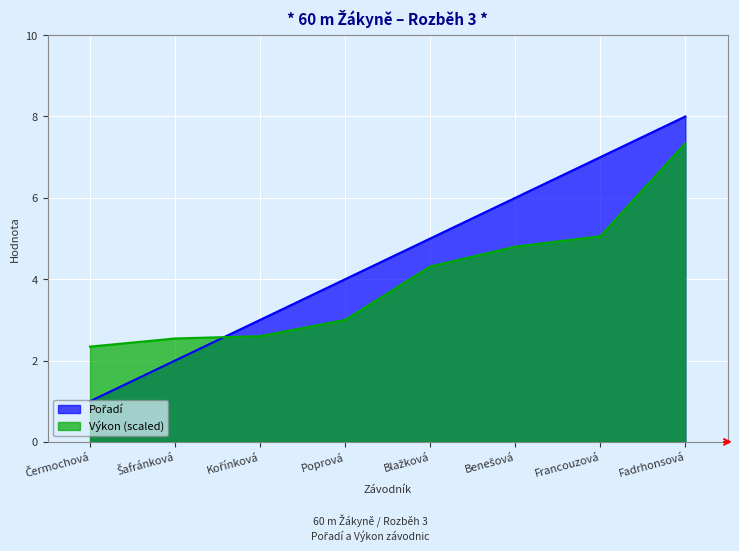

True or false: Pořadí has a value of 8.0 at Fadrhonsová.

True